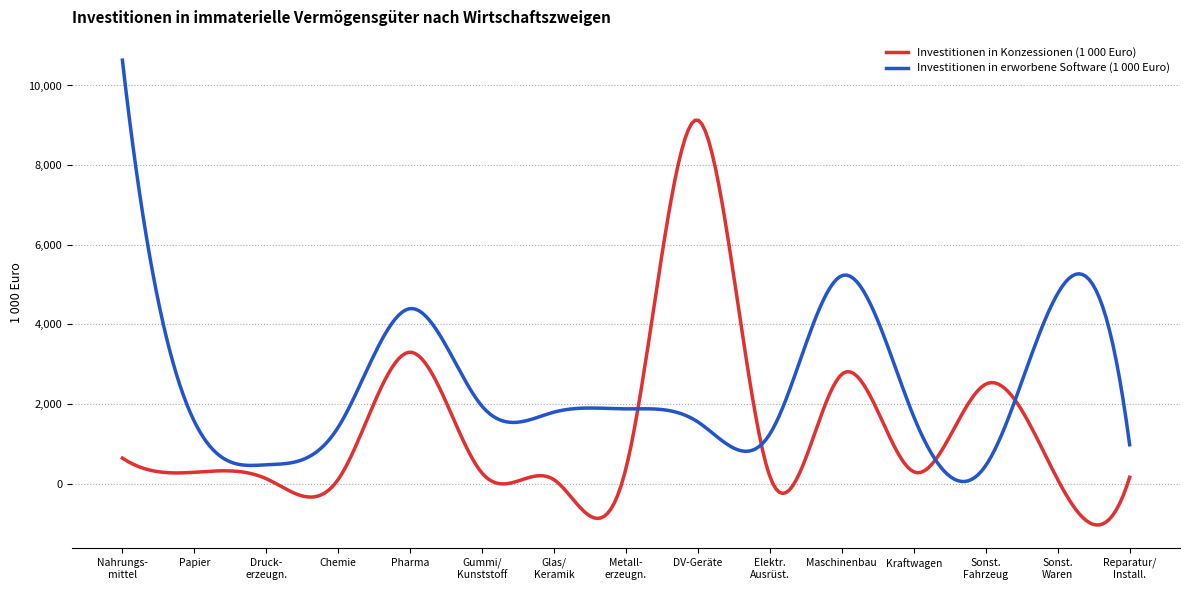

What is the lowest value of the Investitionen in Konzessionen (1 000 Euro) series?

-1036.5